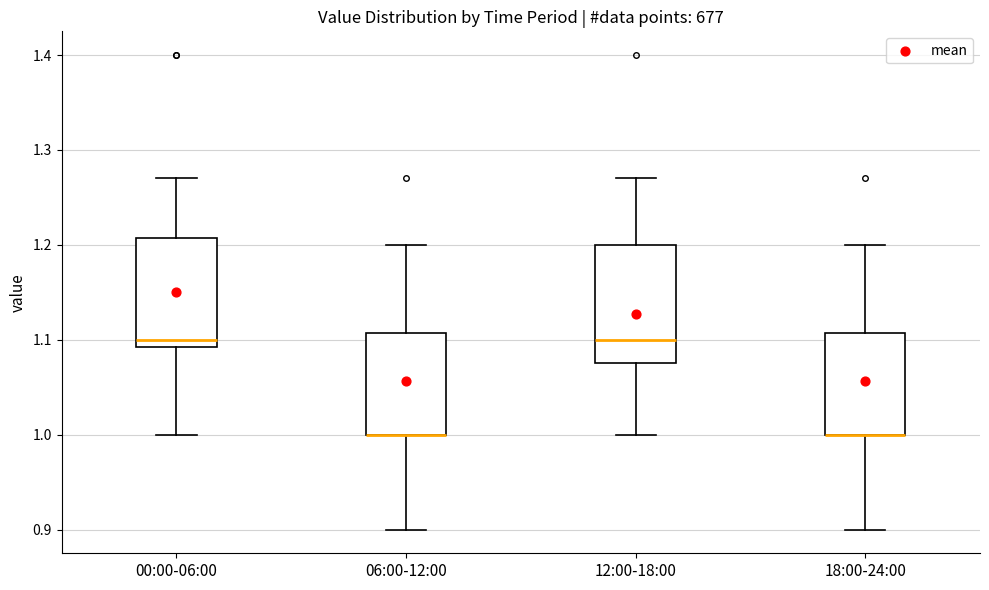

Reading left to right, transcribe this box plot: for each box, give where its median line is, the range the box spans, and where its two whiskers end, as read against the y-axis. The values are not printed on the chart, so give them approximately, as read against the axis.

00:00-06:00: median 1.10, box 1.09 to 1.21, whiskers 1.00 to 1.27
06:00-12:00: median 1.00 (drawn on the box's lower edge), box 1.00 to 1.11, whiskers 0.90 to 1.20
12:00-18:00: median 1.10, box 1.08 to 1.20, whiskers 1.00 to 1.27
18:00-24:00: median 1.00 (drawn on the box's lower edge), box 1.00 to 1.11, whiskers 0.90 to 1.20